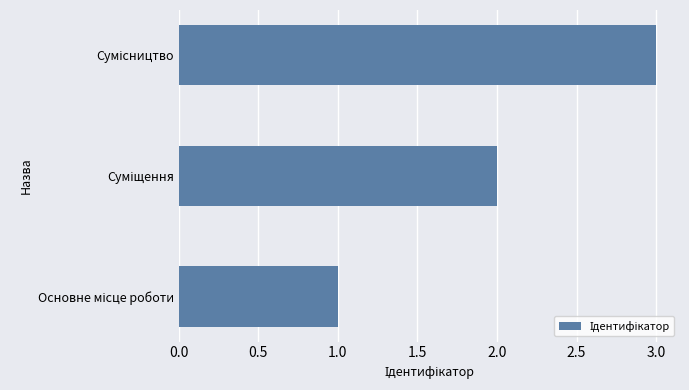

What is the maximum value shown in the chart?

3